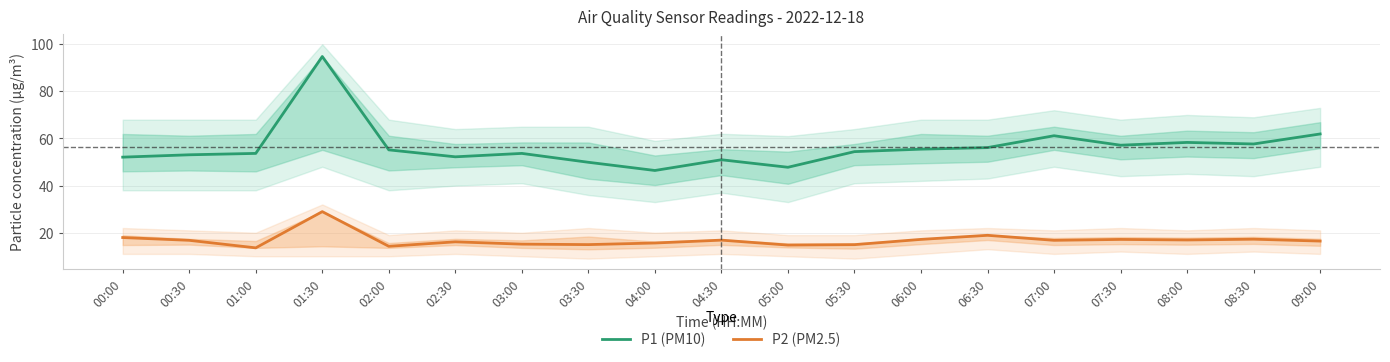

Which has a higher value, 03:30 or 04:00?

03:30